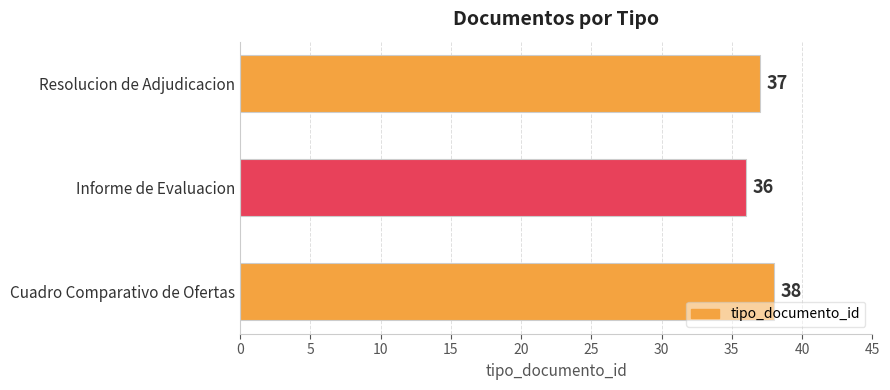

Count the number of data series in this chart.

1